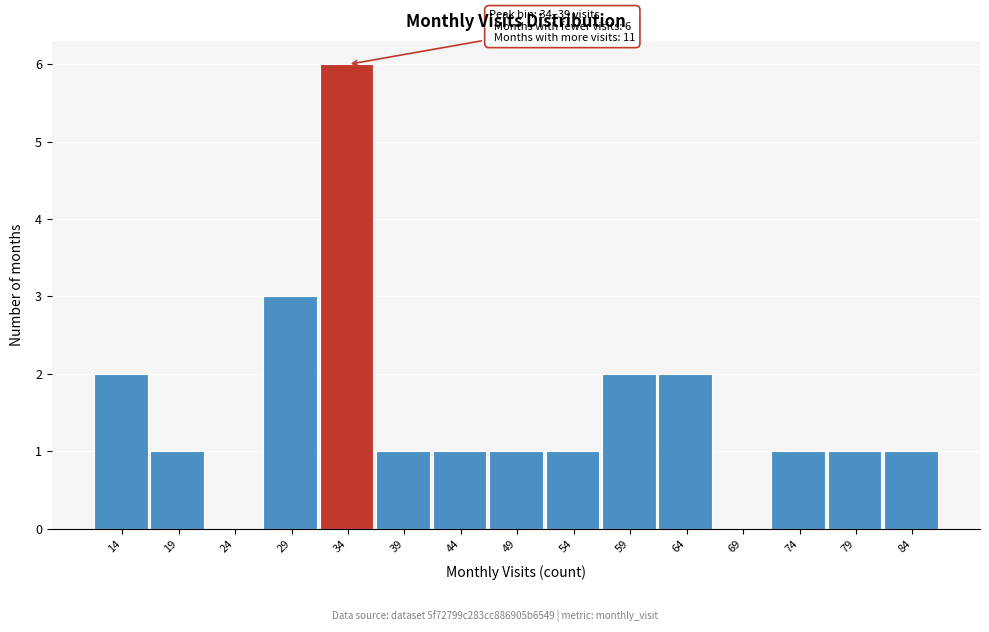

What is the sum of the values at 34 and 69?

6